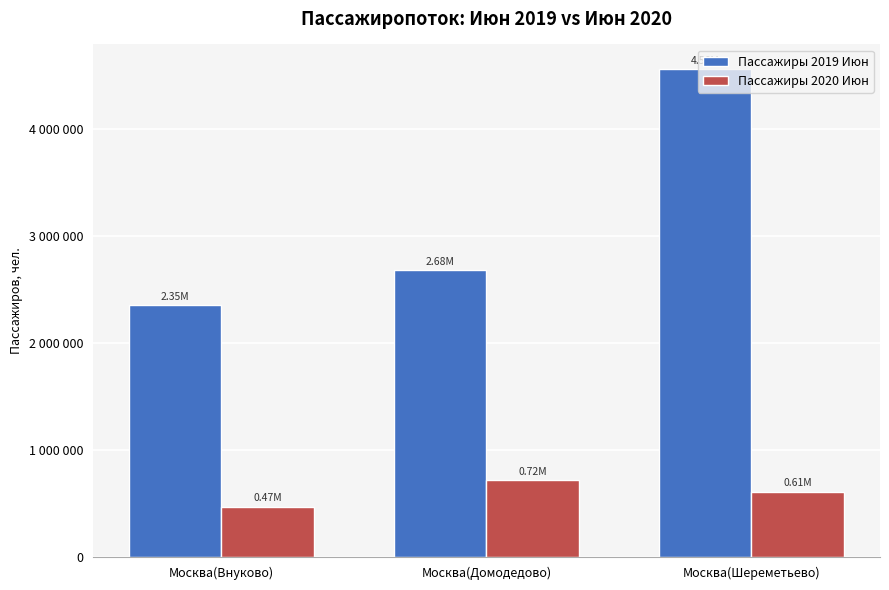

What is the spread (max minus min) of values at Москва(Домодедово)?

1965419